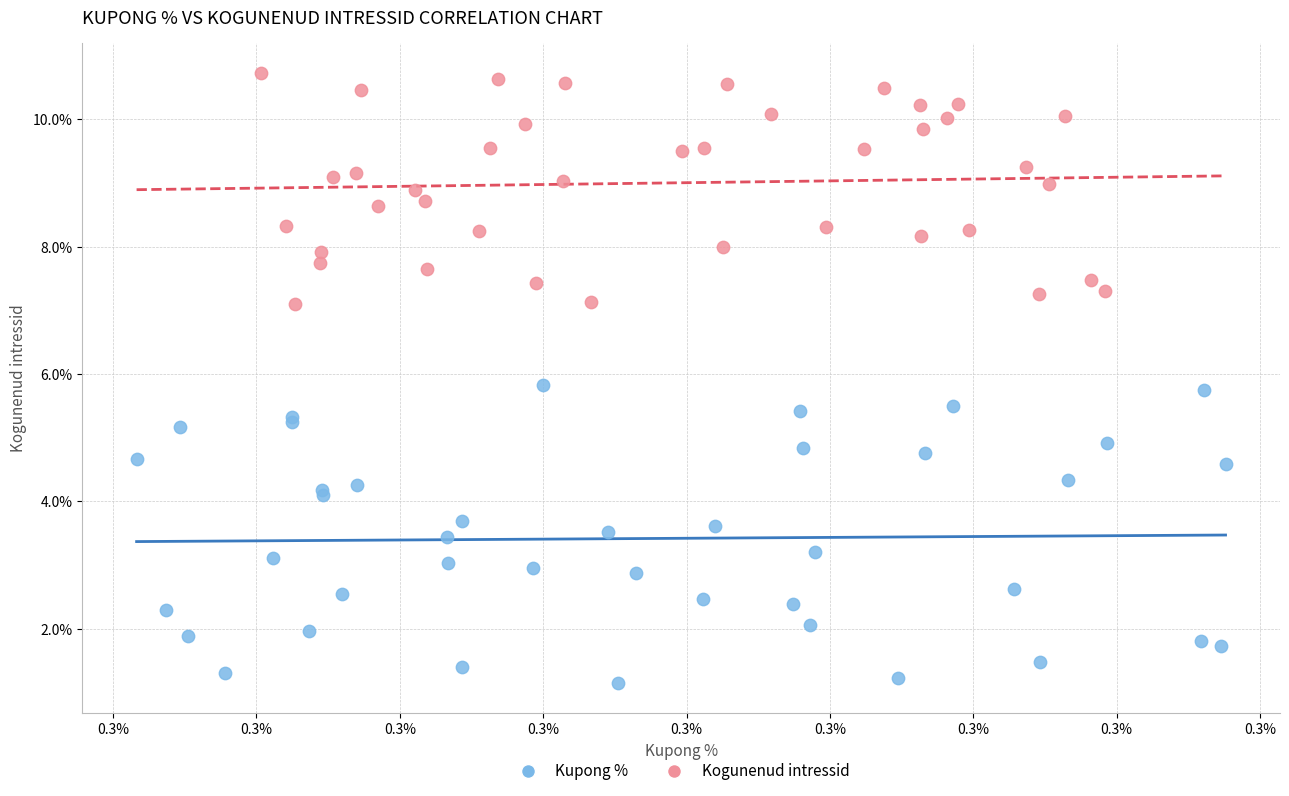

Which series contains the lowest Y value?

Kupong %